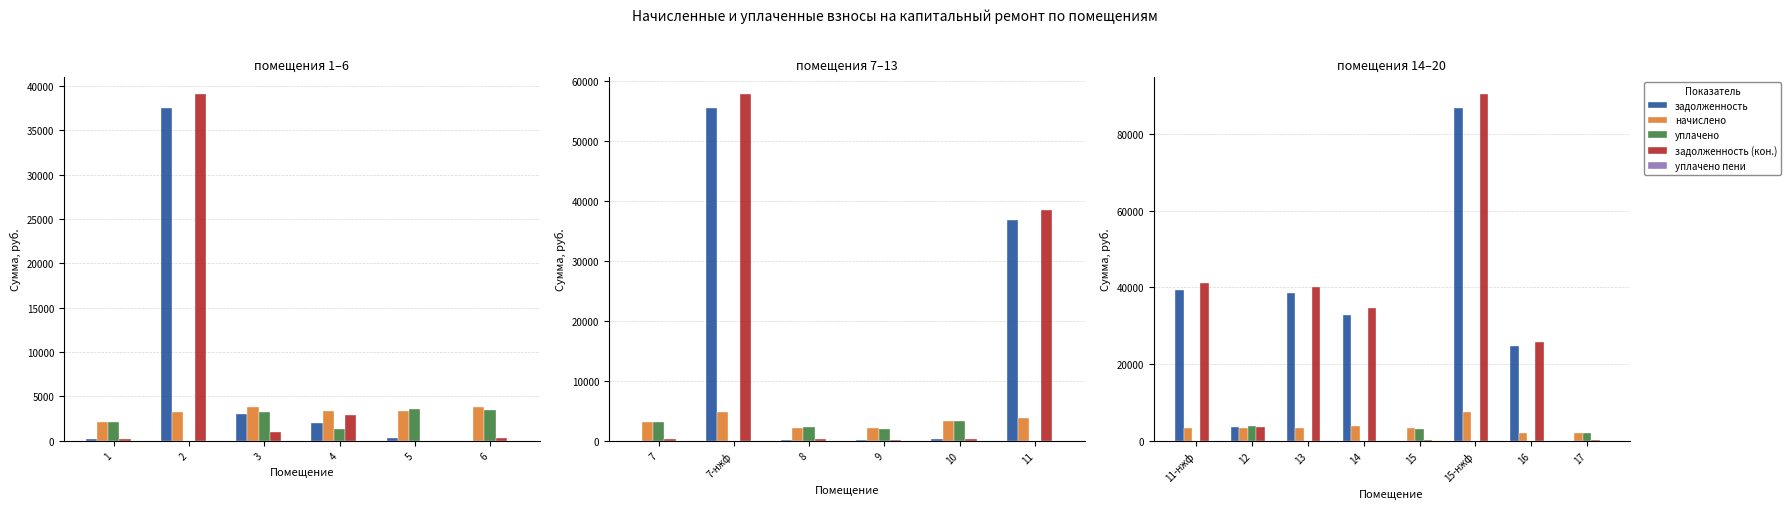

How many distinct data groups are displayed?

5